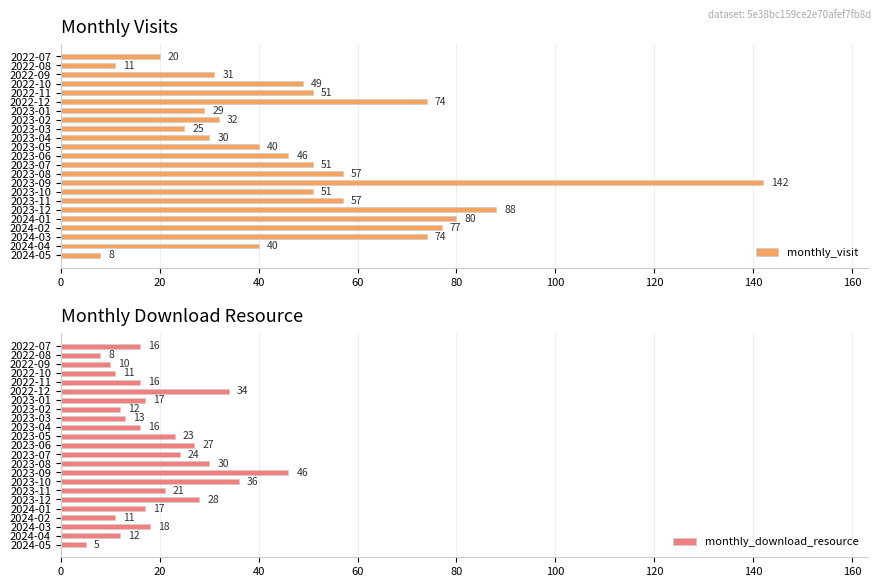

How many bars are there in each group?

2